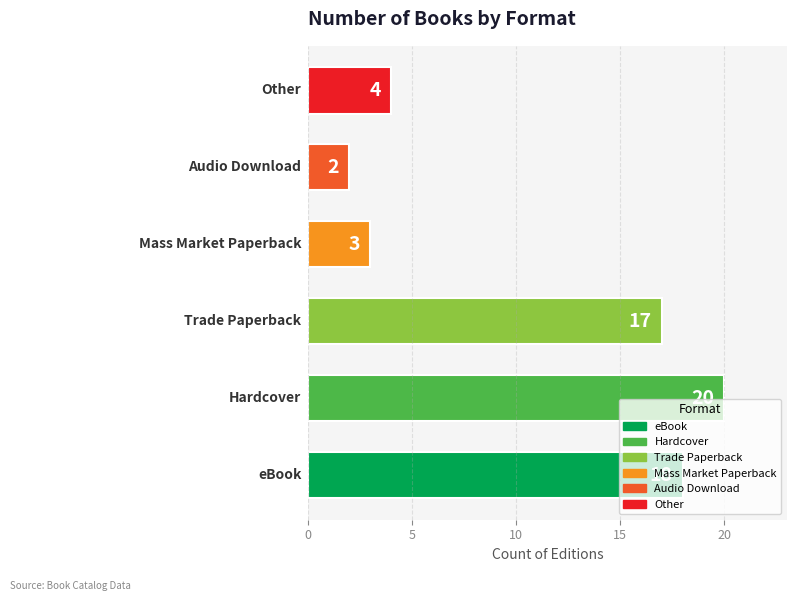

What is the maximum value shown in the chart?

20